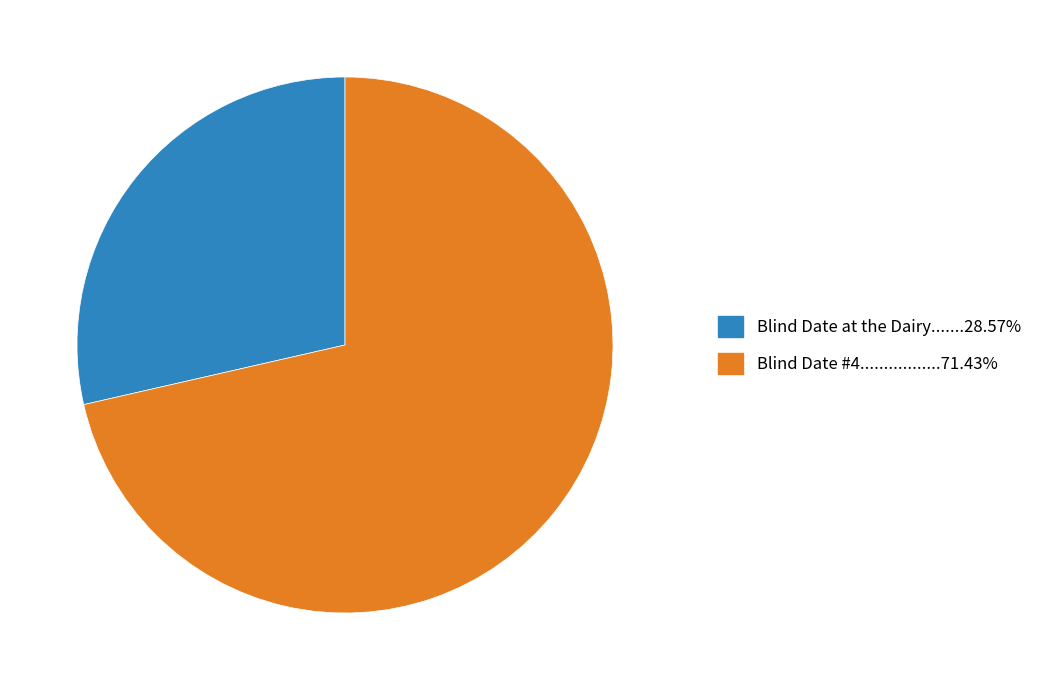

Is there a majority slice in this chart?

Yes